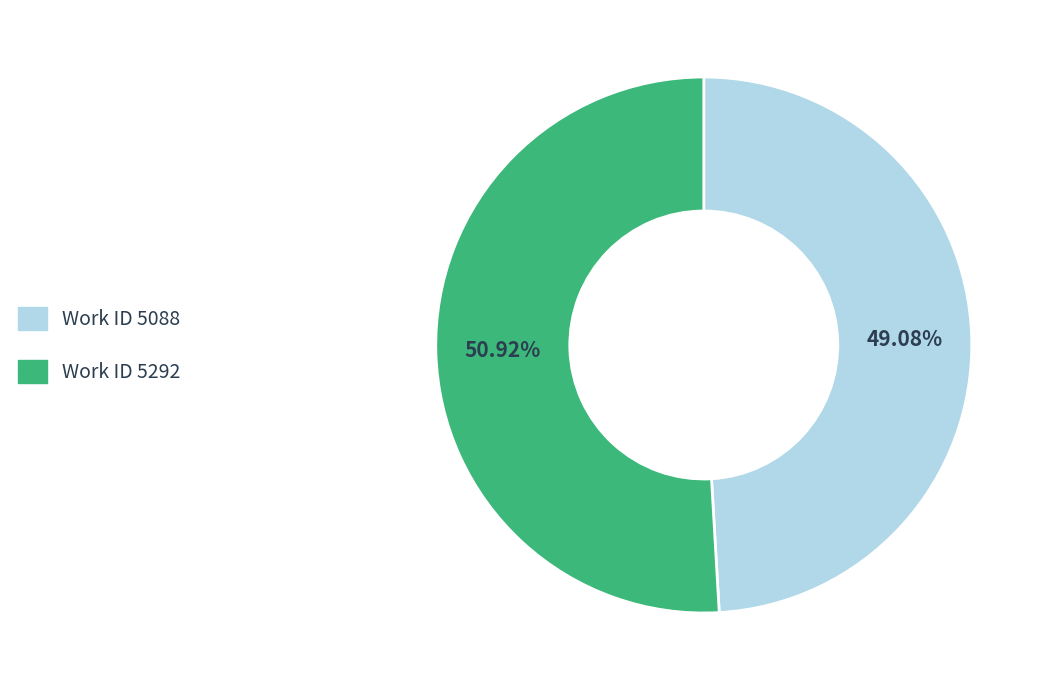

Is there a majority slice in this chart?

Yes